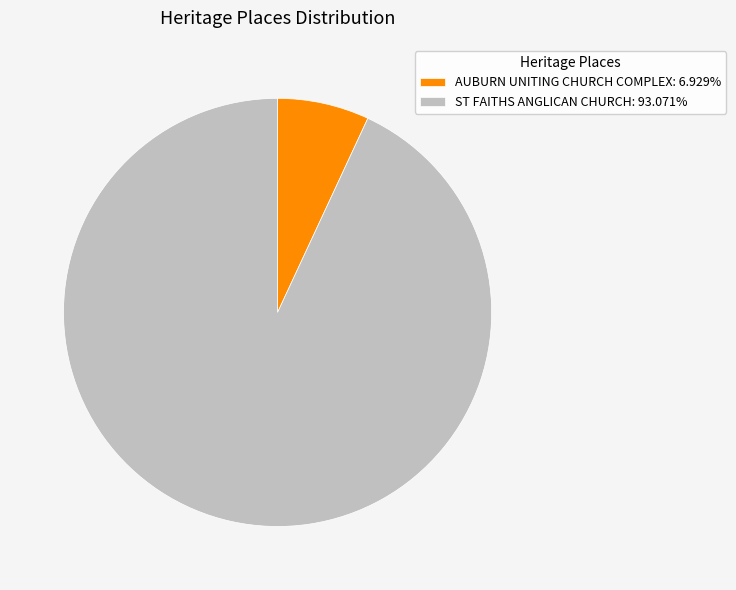

Combined, do AUBURN UNITING CHURCH COMPLEX: 6.929% and ST FAITHS ANGLICAN CHURCH: 93.071% account for over 50%?

Yes